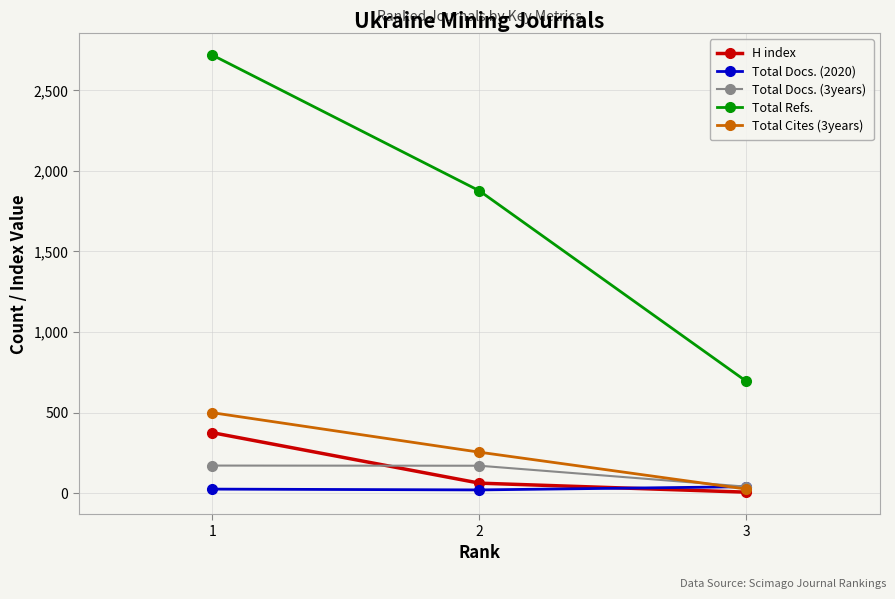

What are all the series names shown in the legend?

H index, Total Docs. (2020), Total Docs. (3years), Total Refs., Total Cites (3years)